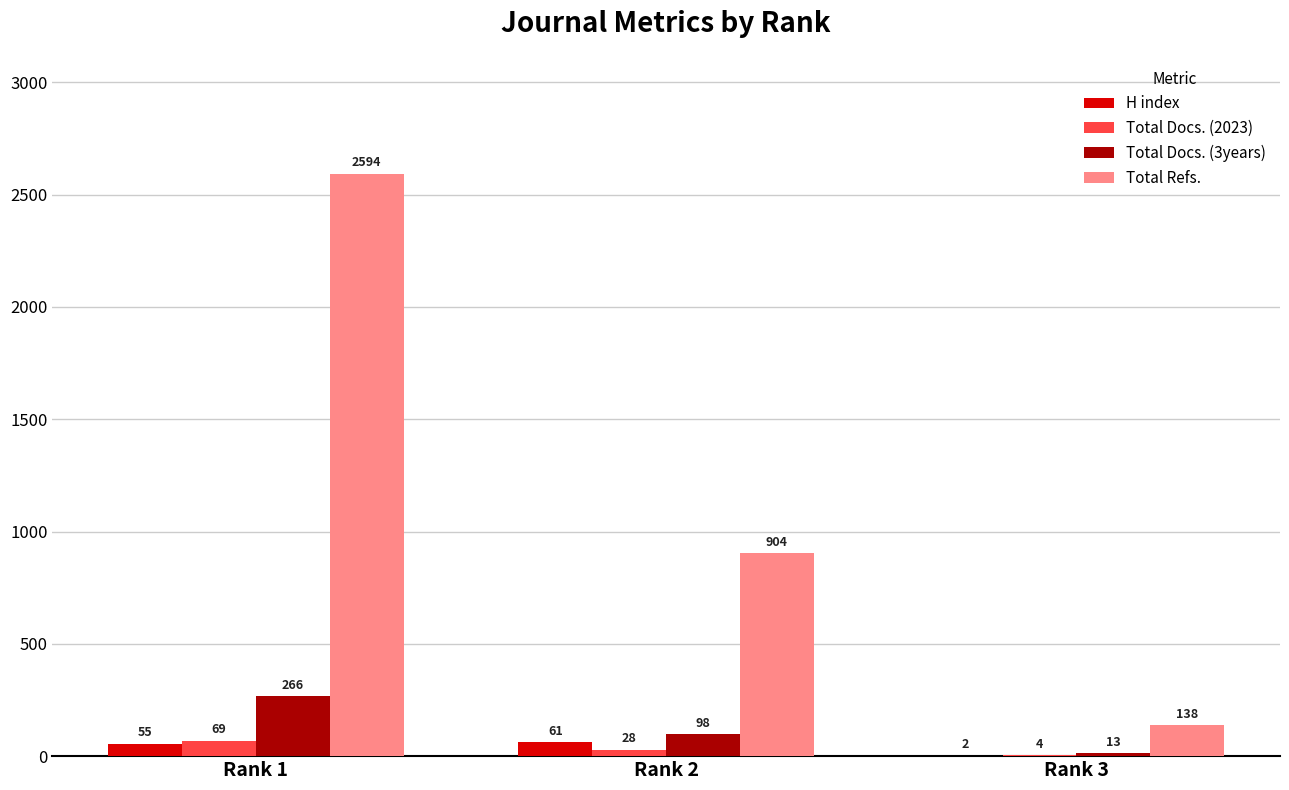

At which category is the sum across all series the highest?

Rank 1